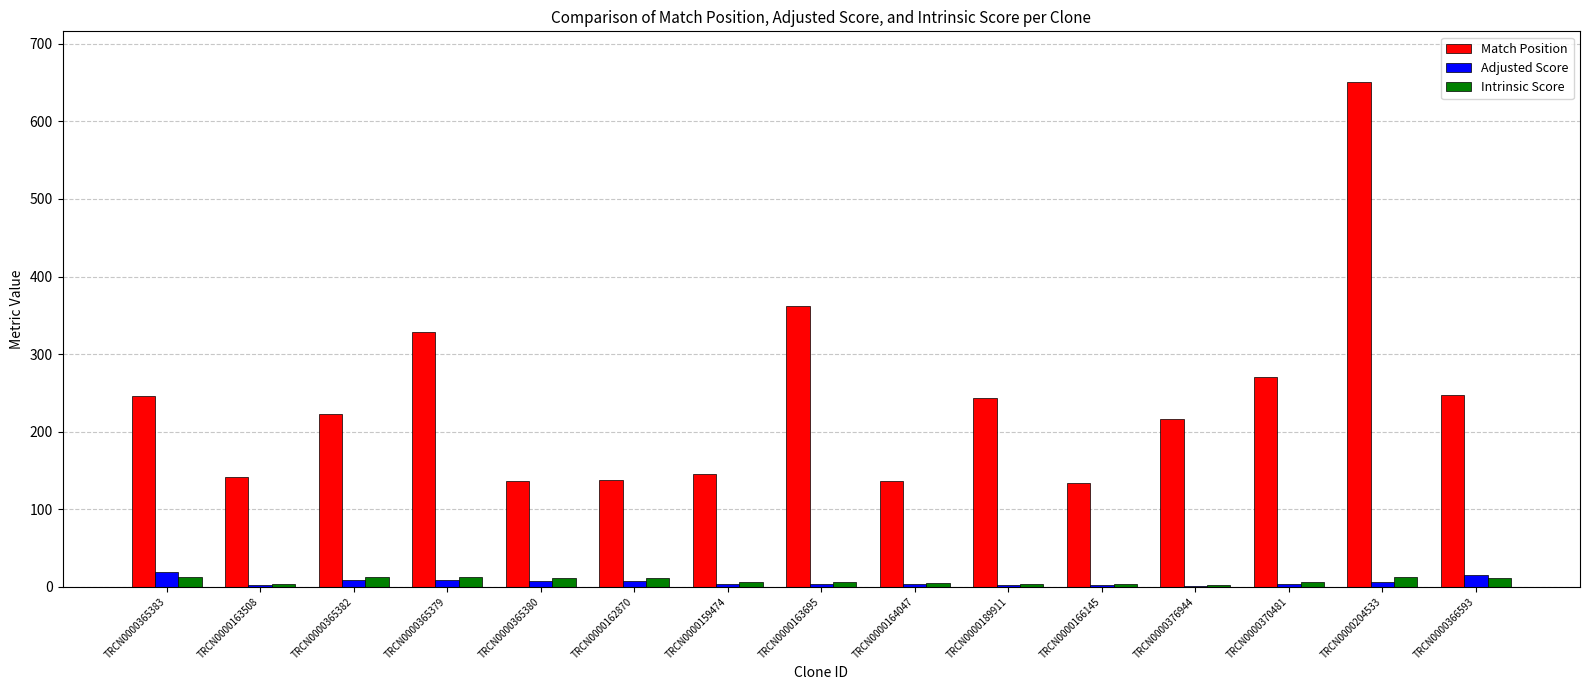

The Match Position series shows 360.3 at TRCN0000189911. True or false?

False